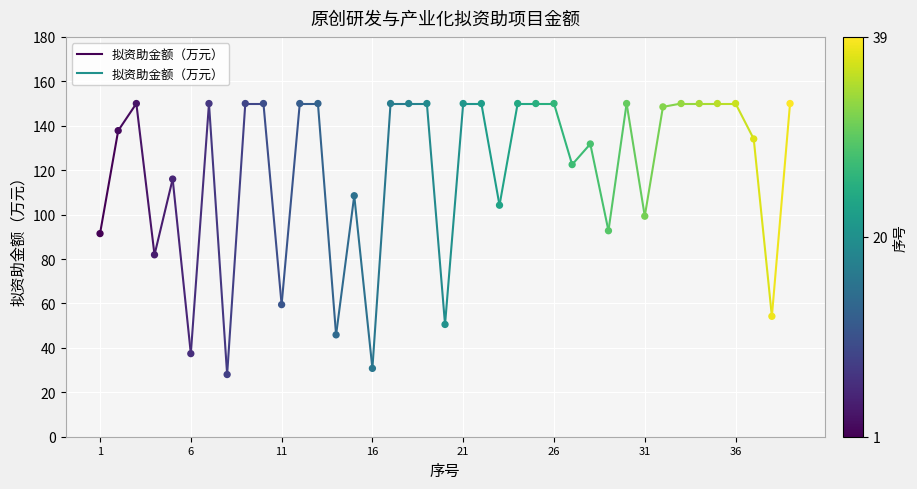

What is the range of Y values (max minus min)?

122.0